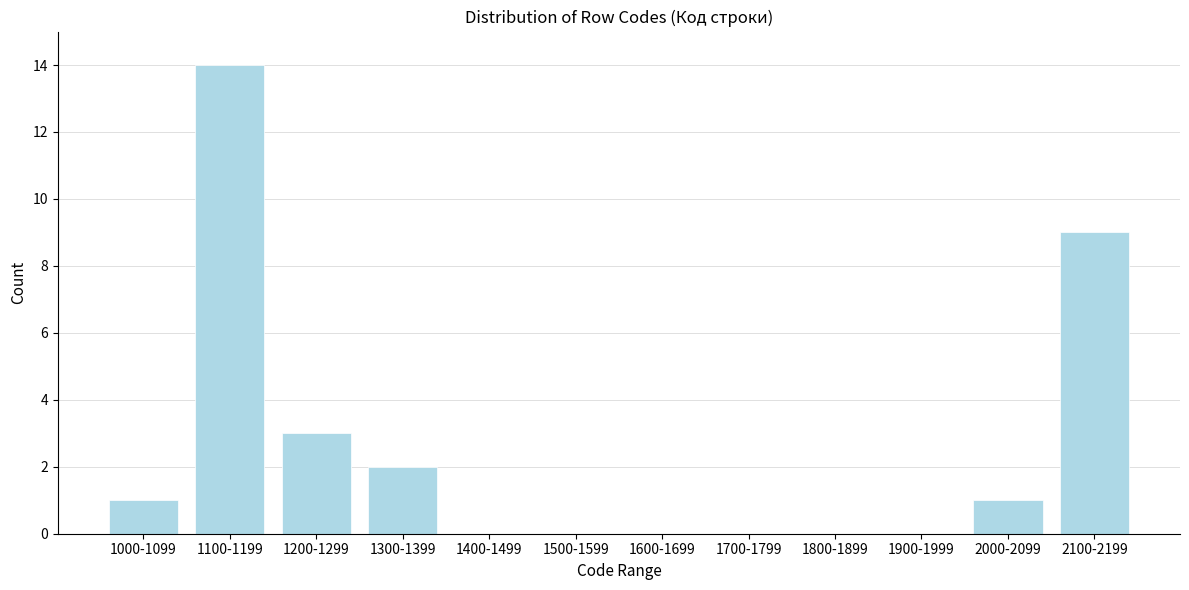

Reading left to right, transcribe all the data shown in this chart.

1000-1099=1	1100-1199=14	1200-1299=3	1300-1399=2	1400-1499=0	1500-1599=0	1600-1699=0	1700-1799=0	1800-1899=0	1900-1999=0	2000-2099=1	2100-2199=9